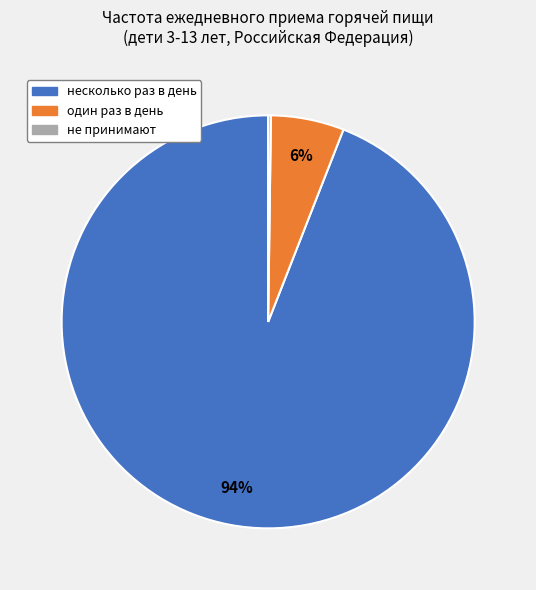

Is несколько раз в день the majority of the pie?

Yes